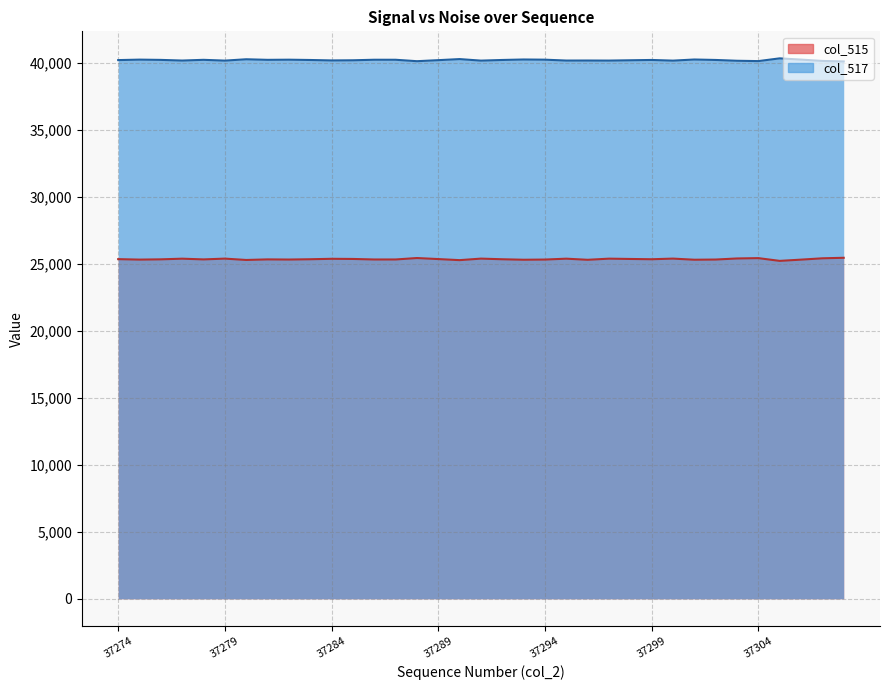

How many values are below 25334?

17